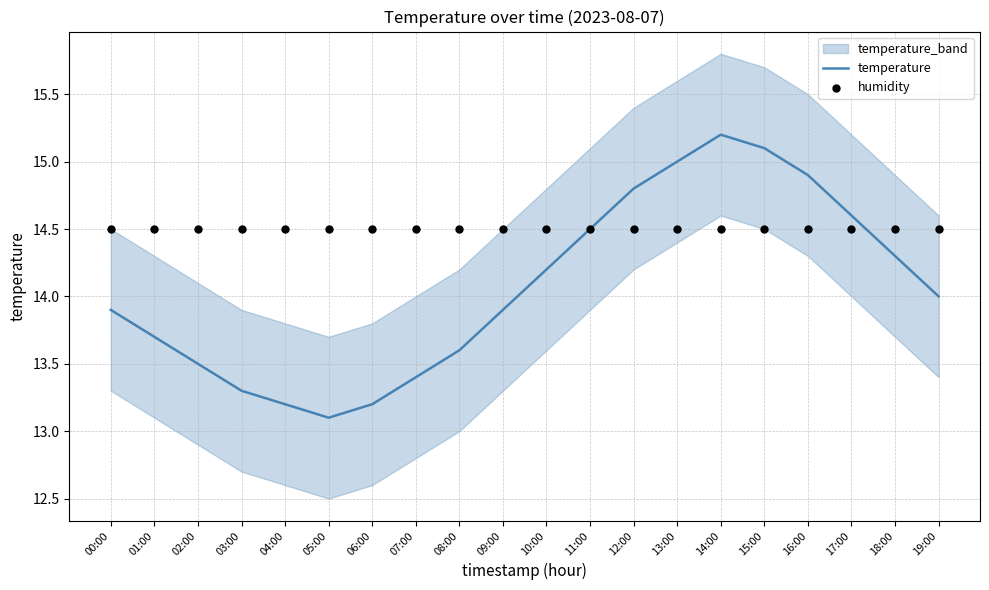

Which series has the largest total across all categories?

humidity